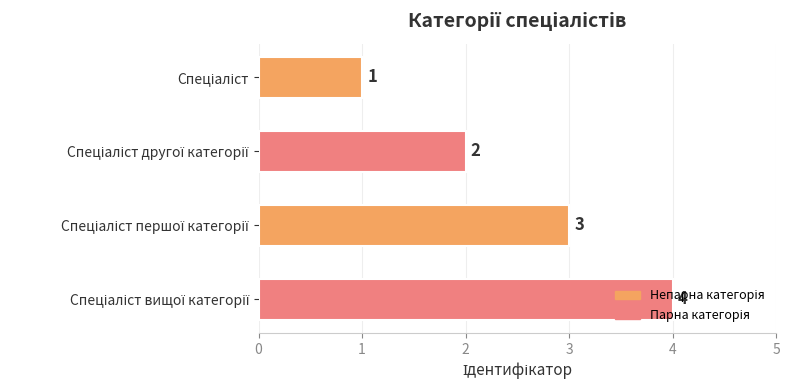

What is the sum of all values?

10